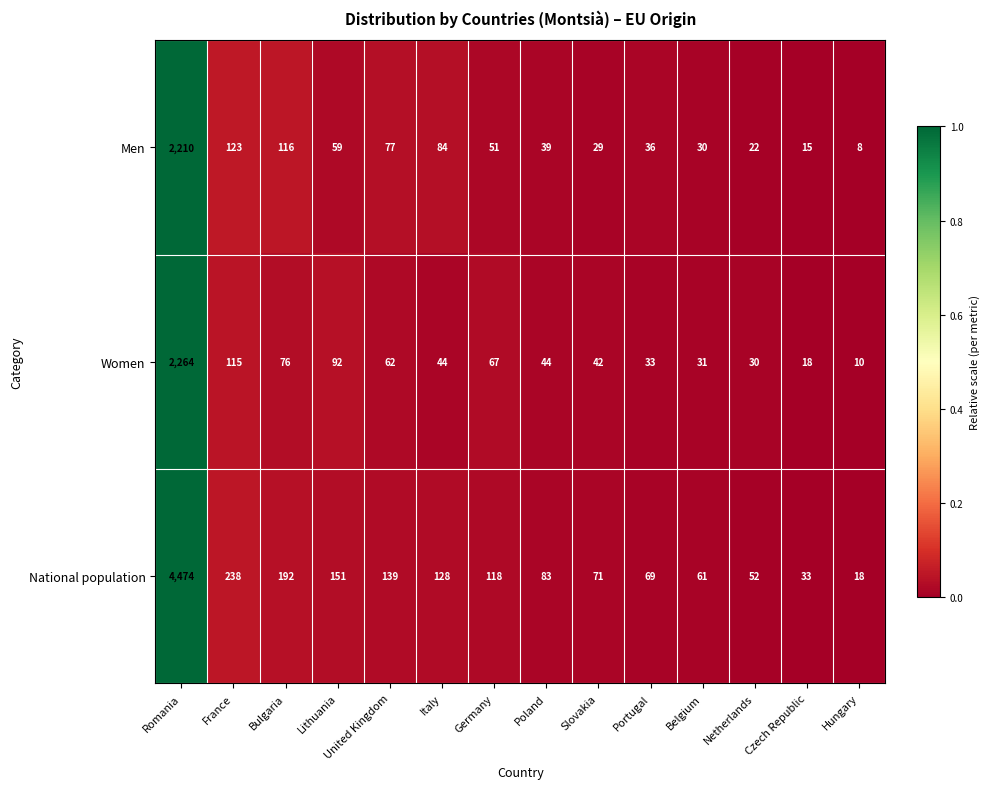

Where does the National population series first go above 118?

Romania